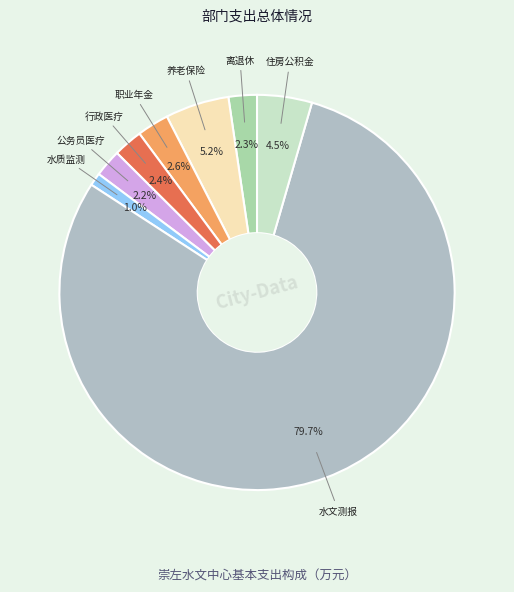

How many segments does this pie chart have?

8